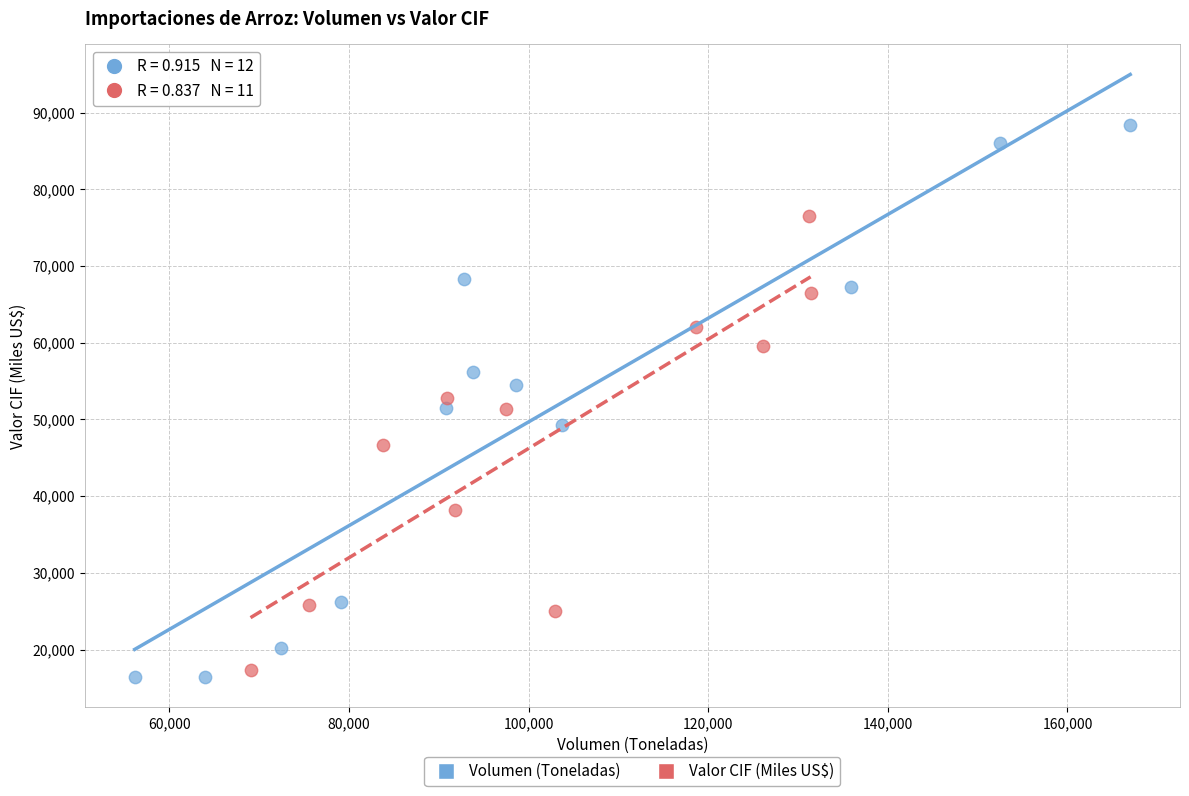

Which series has the largest Y range (max minus min)?

Volumen (Toneladas)